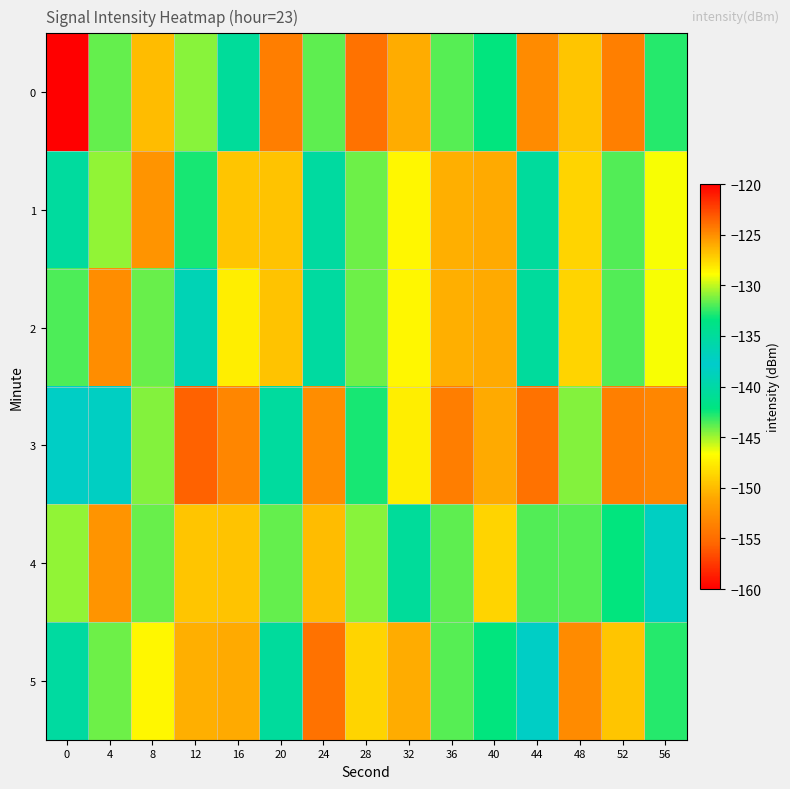

Which series has the largest total across all categories?

3